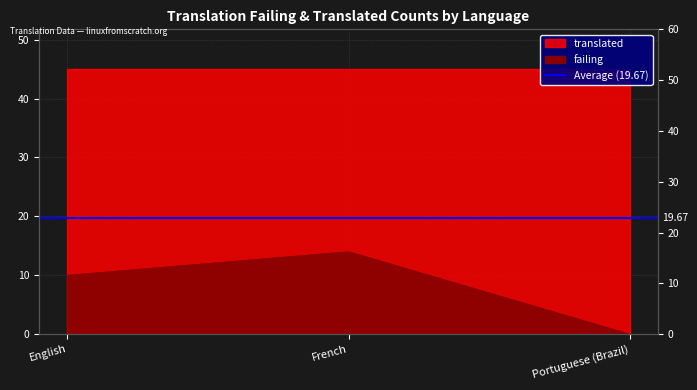

At which category does the chart reach its peak across all series?

French